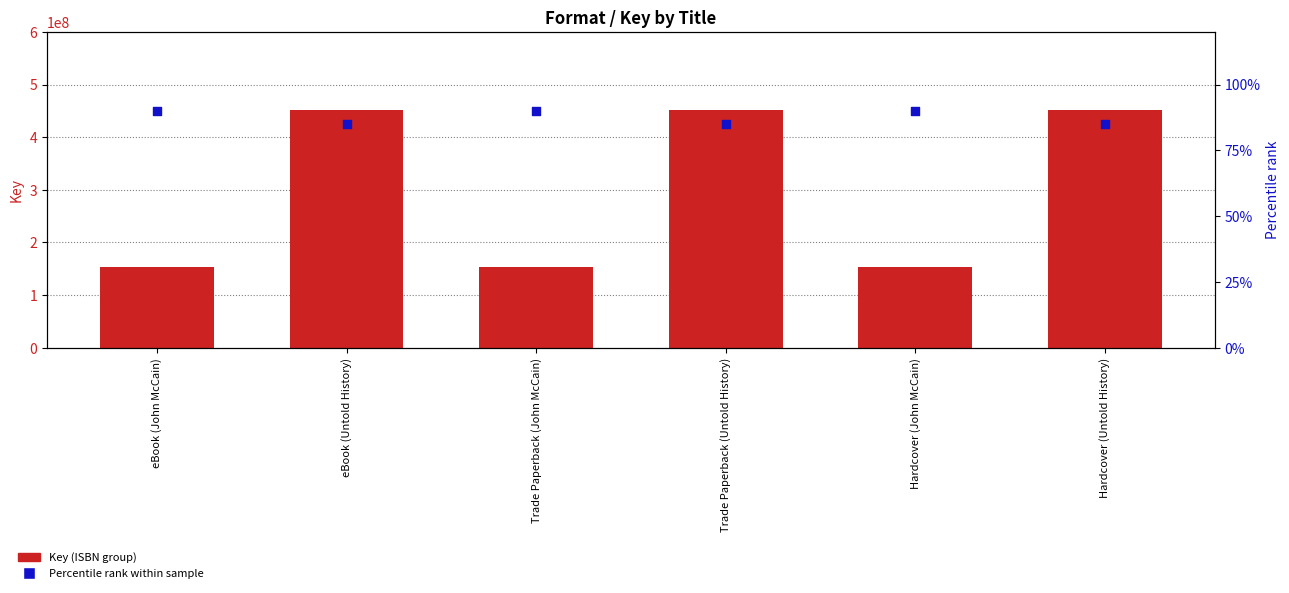

Is the value of Percentile rank within sample at Hardcover (Untold History) greater than the value of Key (ISBN group) at Trade Paperback (John McCain)?

No